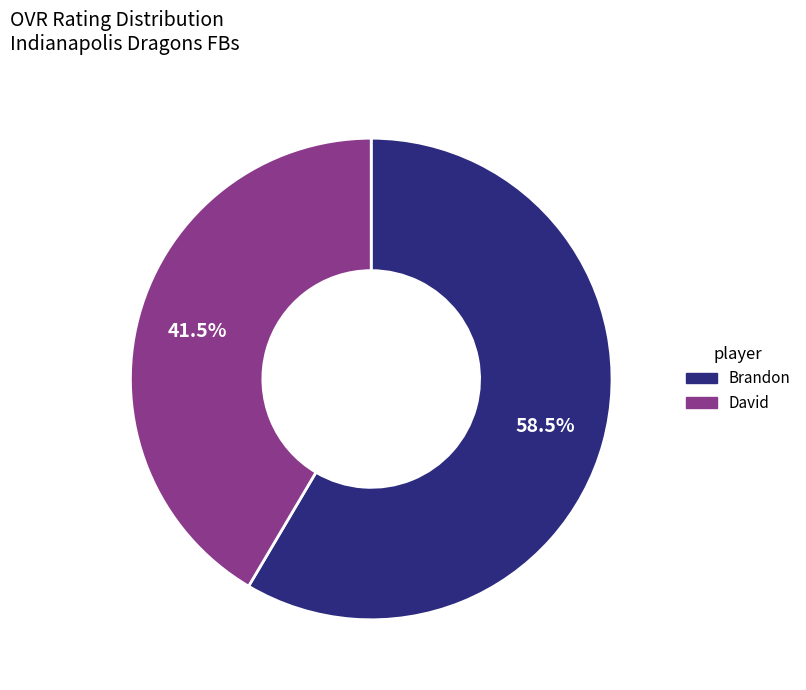

Which slice is the smallest?

David